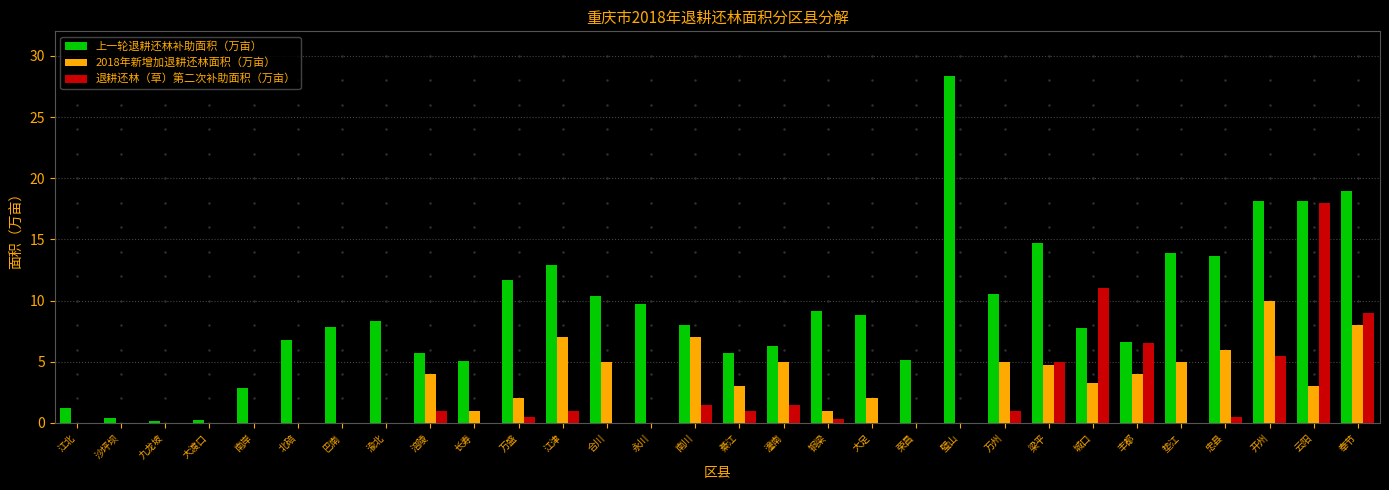

At which label does 上一轮退耕还林补助面积（万亩） reach its peak?

璧山